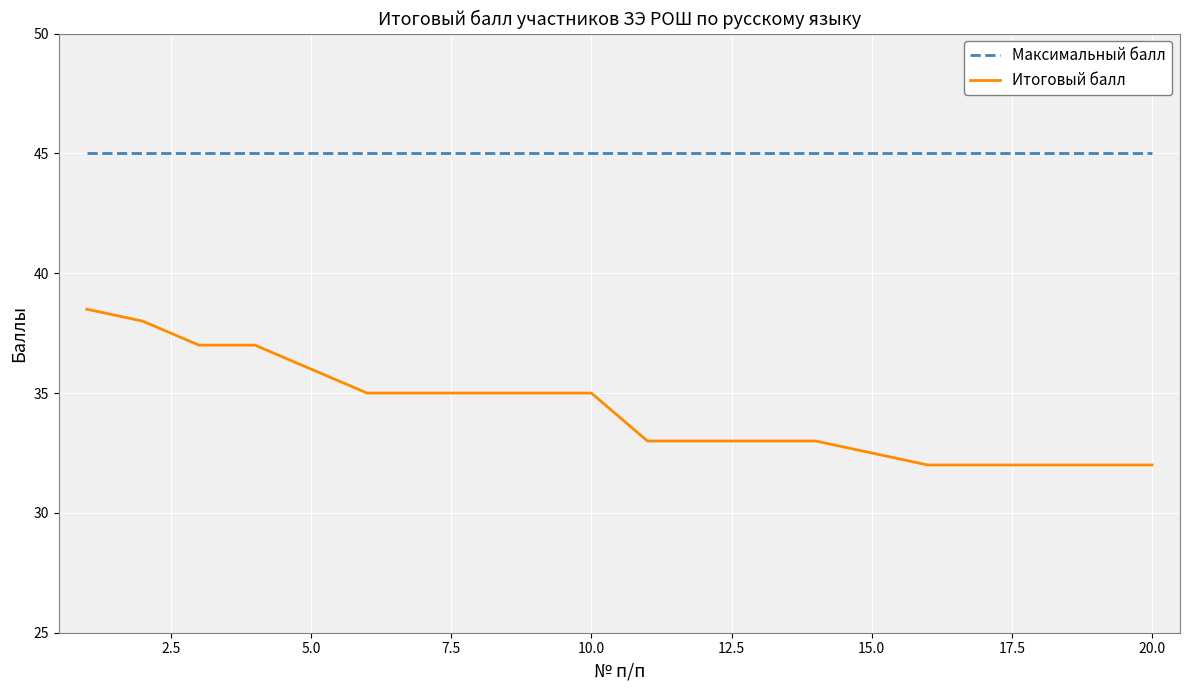

Is this an area chart (filled region under the line)?

No